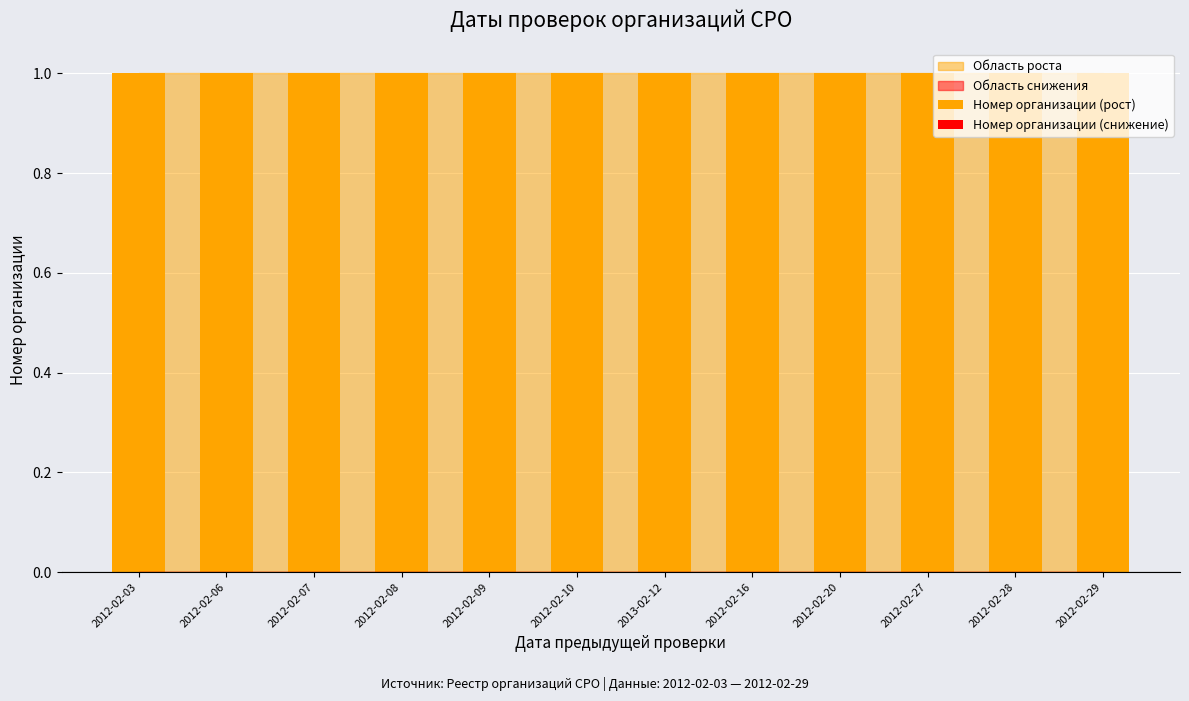

What is the average value of the Номер организации (рост) series?

1